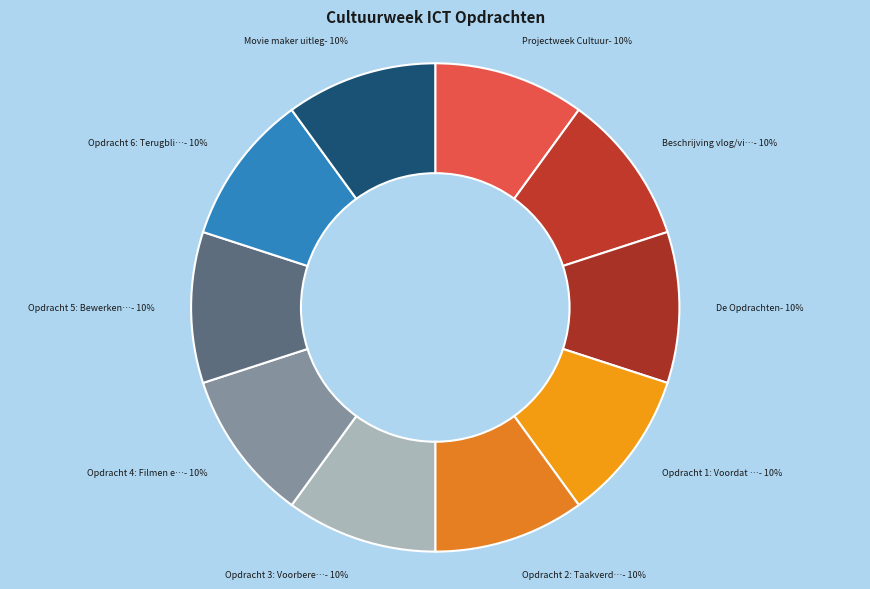

Is there a majority slice in this chart?

No